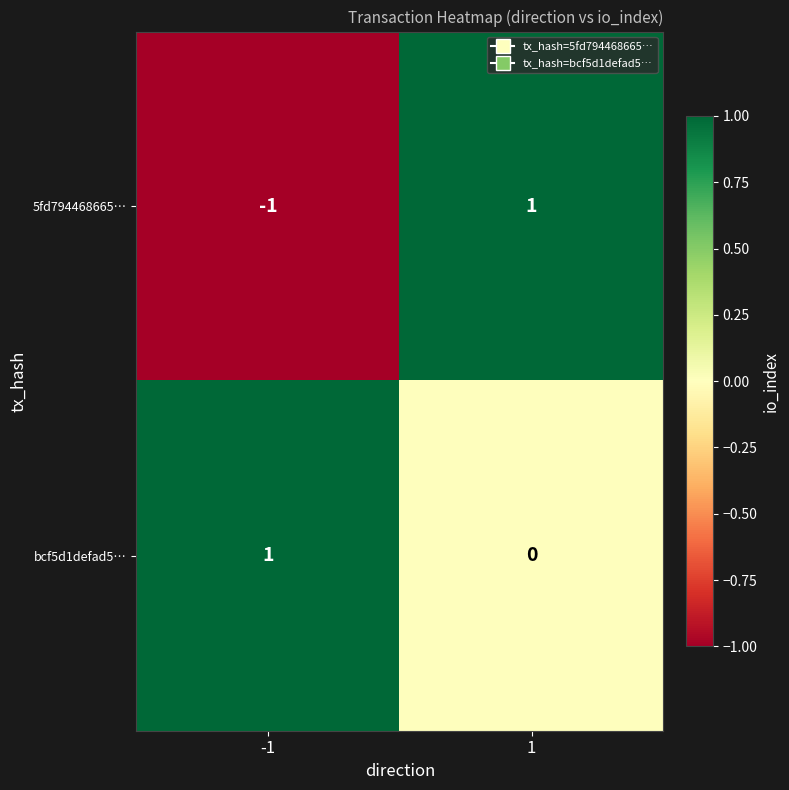

How many series are shown in this chart?

2